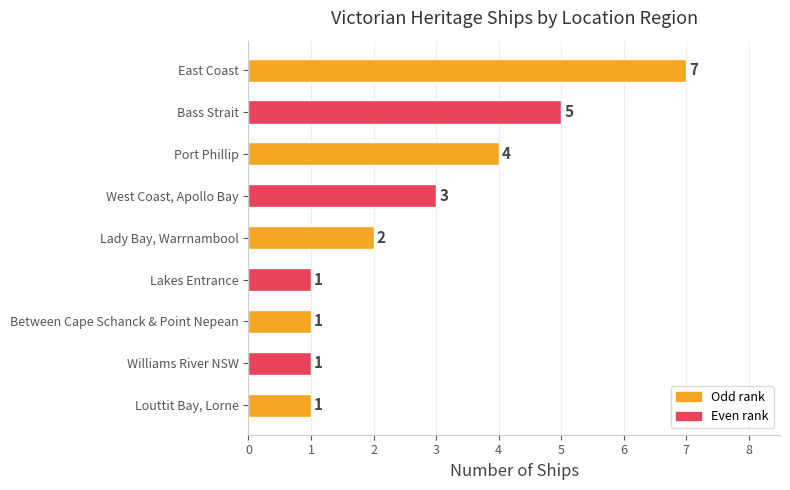

What is the minimum value shown in the chart?

1